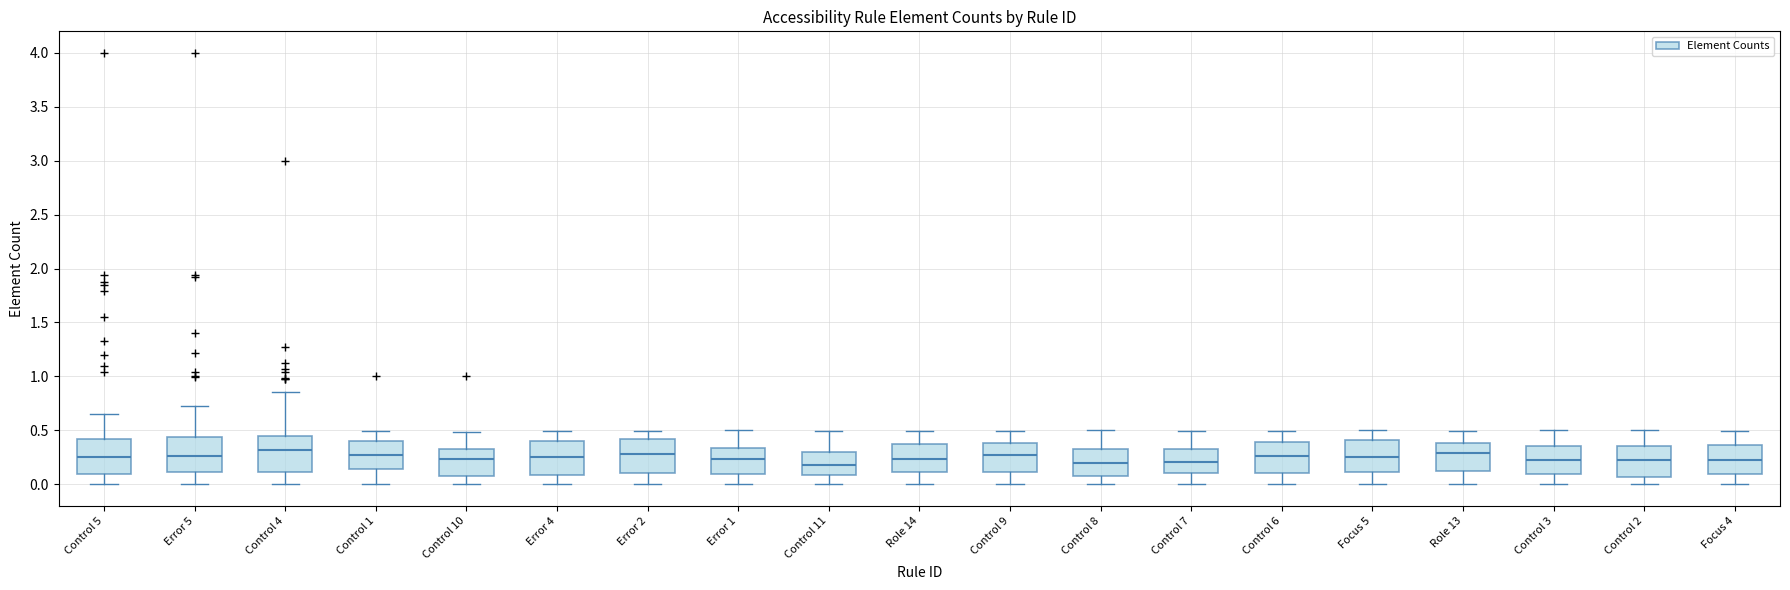

Reading left to right, transcribe this box plot: for each box, give where its median line is, the range the box spans, and where its two whiskers end, as read against the y-axis. The values are not printed on the chart, so give them approximately, as read against the axis.

Control 5: median 0.25, box 0.10 to 0.40, whiskers 0.00 to 0.65
Error 5: median 0.25, box 0.10 to 0.45, whiskers 0.00 to 0.75
Control 4: median 0.30, box 0.10 to 0.45, whiskers 0.00 to 0.85
Control 1: median 0.25, box 0.15 to 0.40, whiskers 0.00 to 0.50
Control 10: median 0.25, box 0.05 to 0.35, whiskers 0.00 to 0.50
Error 4: median 0.25, box 0.10 to 0.40, whiskers 0.00 to 0.50
Error 2: median 0.30, box 0.10 to 0.40, whiskers 0.00 to 0.50
Error 1: median 0.25, box 0.10 to 0.35, whiskers 0.00 to 0.50
Control 11: median 0.20, box 0.10 to 0.30, whiskers 0.00 to 0.50
Role 14: median 0.25, box 0.10 to 0.40, whiskers 0.00 to 0.50
Control 9: median 0.25, box 0.10 to 0.40, whiskers 0.00 to 0.50
Control 8: median 0.20, box 0.10 to 0.35, whiskers 0.00 to 0.50
Control 7: median 0.20, box 0.10 to 0.35, whiskers 0.00 to 0.50
Control 6: median 0.25, box 0.10 to 0.40, whiskers 0.00 to 0.50
Focus 5: median 0.25, box 0.10 to 0.40, whiskers 0.00 to 0.50
Role 13: median 0.30, box 0.10 to 0.40, whiskers 0.00 to 0.50
Control 3: median 0.20, box 0.10 to 0.35, whiskers 0.00 to 0.50
Control 2: median 0.25, box 0.05 to 0.35, whiskers 0.00 to 0.50
Focus 4: median 0.25, box 0.10 to 0.35, whiskers 0.00 to 0.50